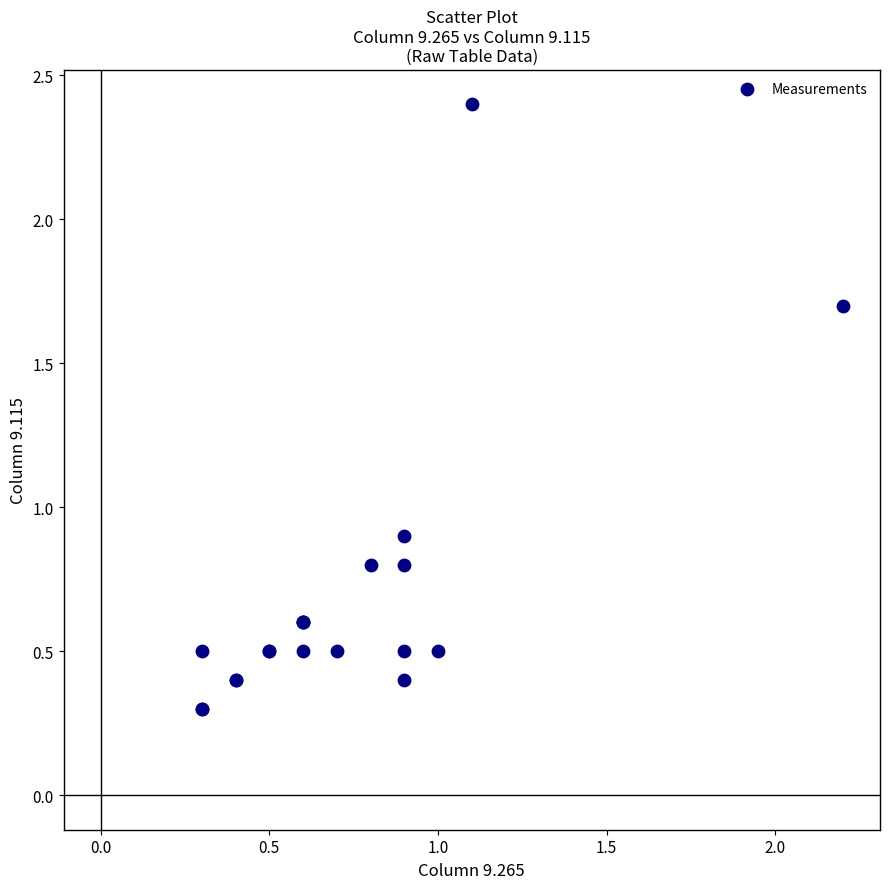

What Y value in the scatter plot is closest to 1?

0.9